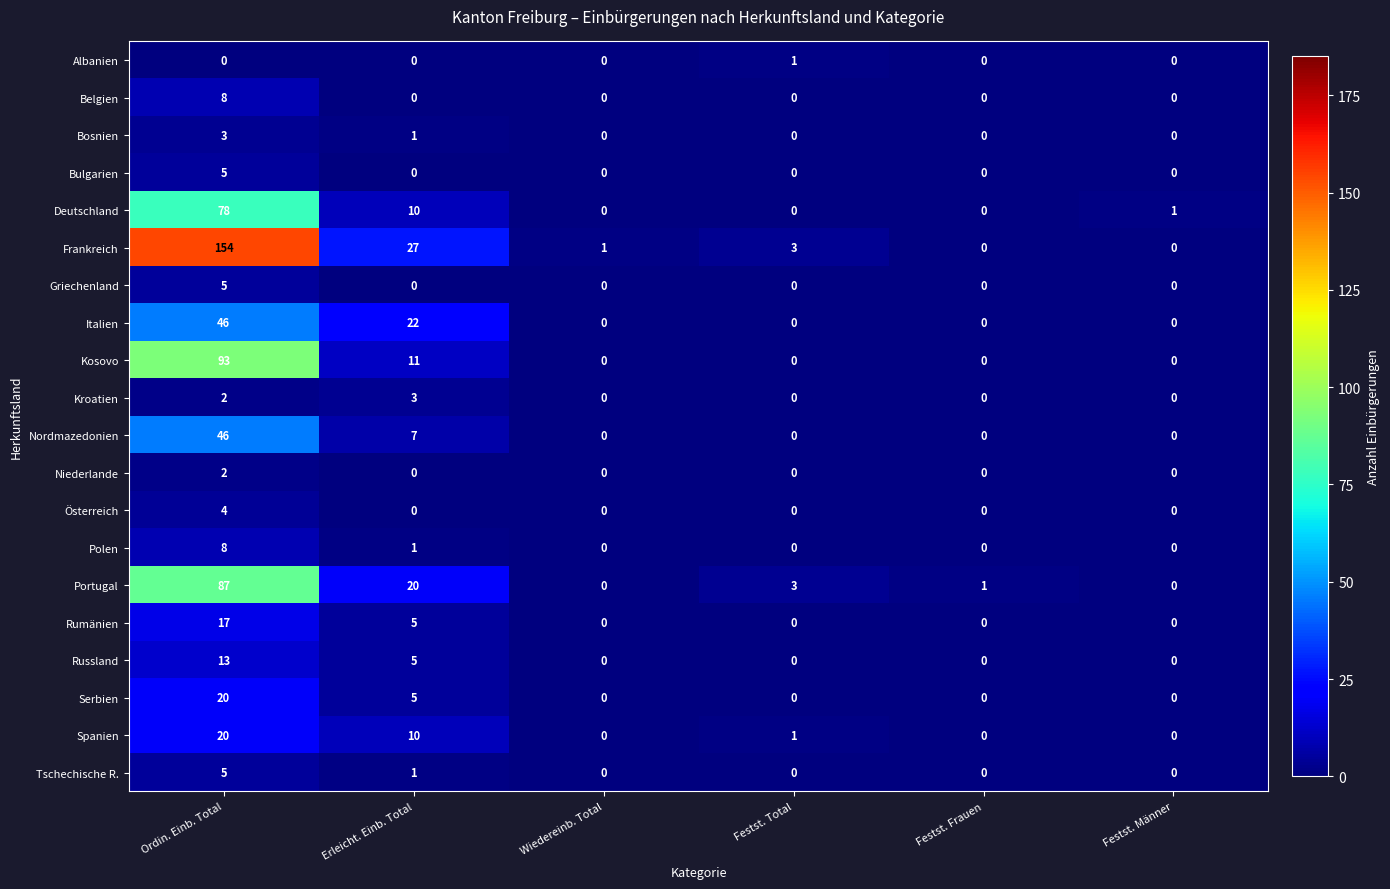

What is the total value across all series at Festst. Männer?

1